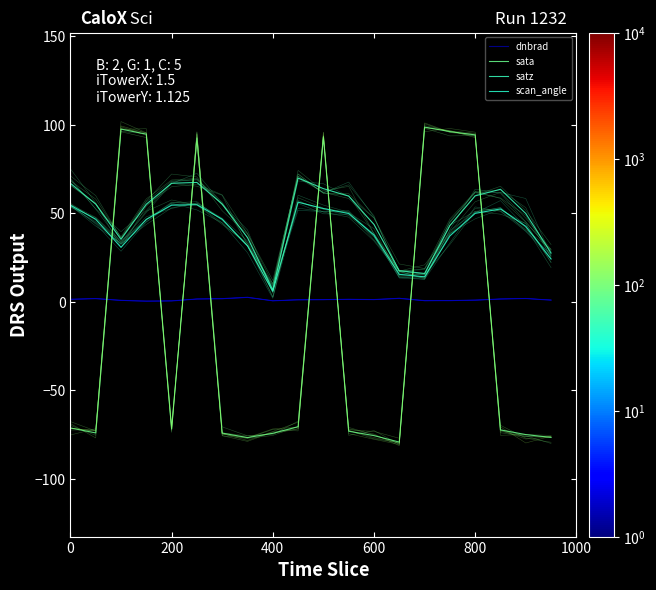

At which category does the chart reach its minimum across all series?

13